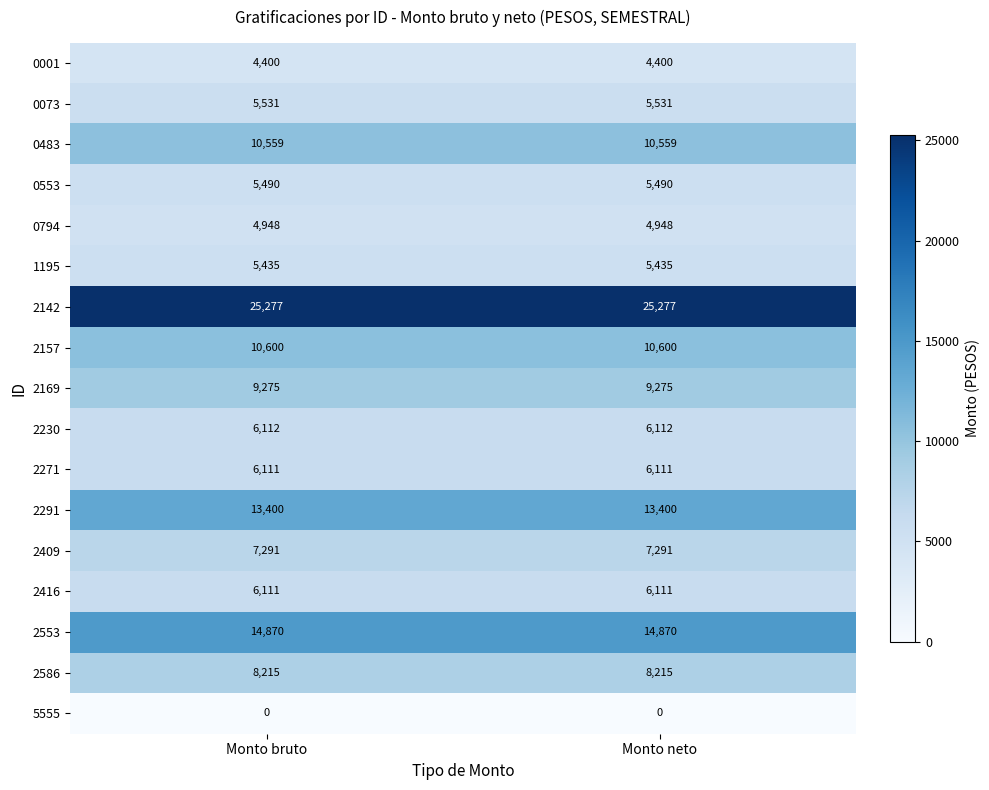

What is the sum of all 2169 values?

18550